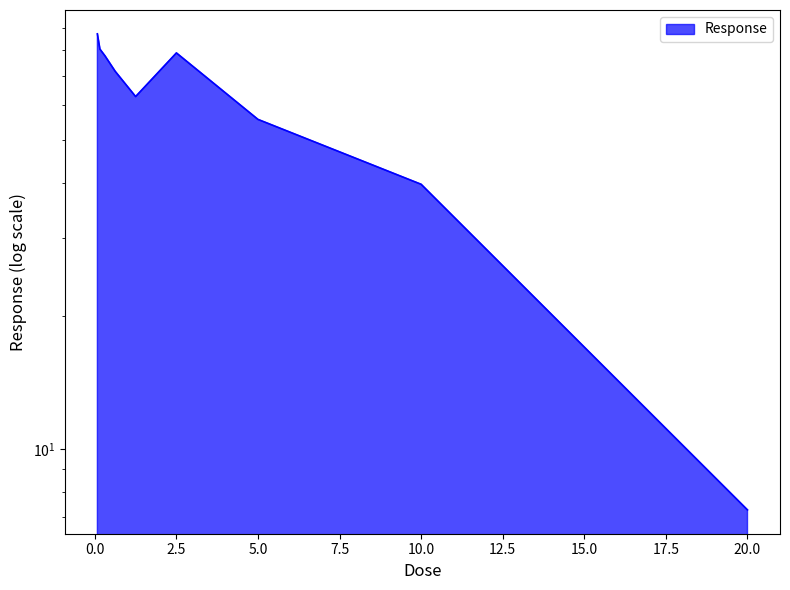

What is the value of the 2nd point from the left?

80.4